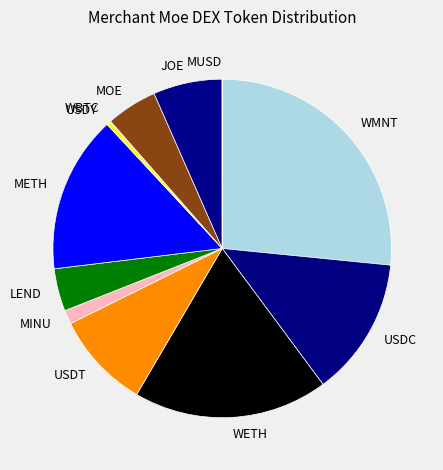

Is it true that MINU is 7% of the pie?

False